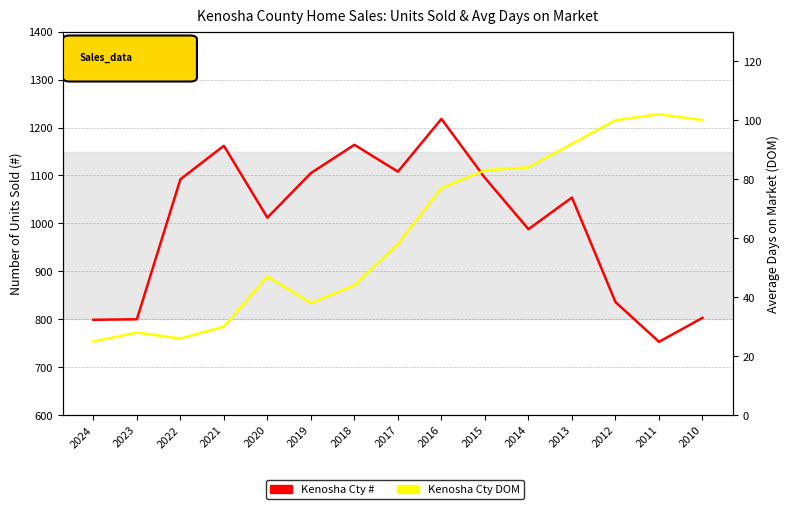

At 2024, list the series in order from largest to smallest.

Kenosha Cty #, Kenosha Cty DOM